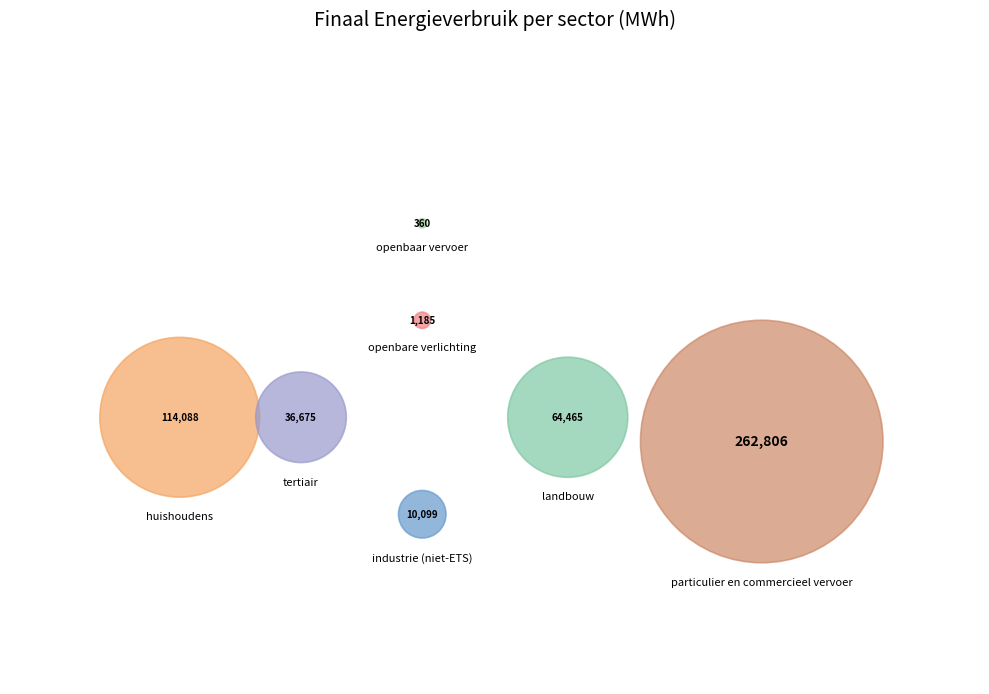

Which category has the smallest portion of the pie?

openbaar vervoer